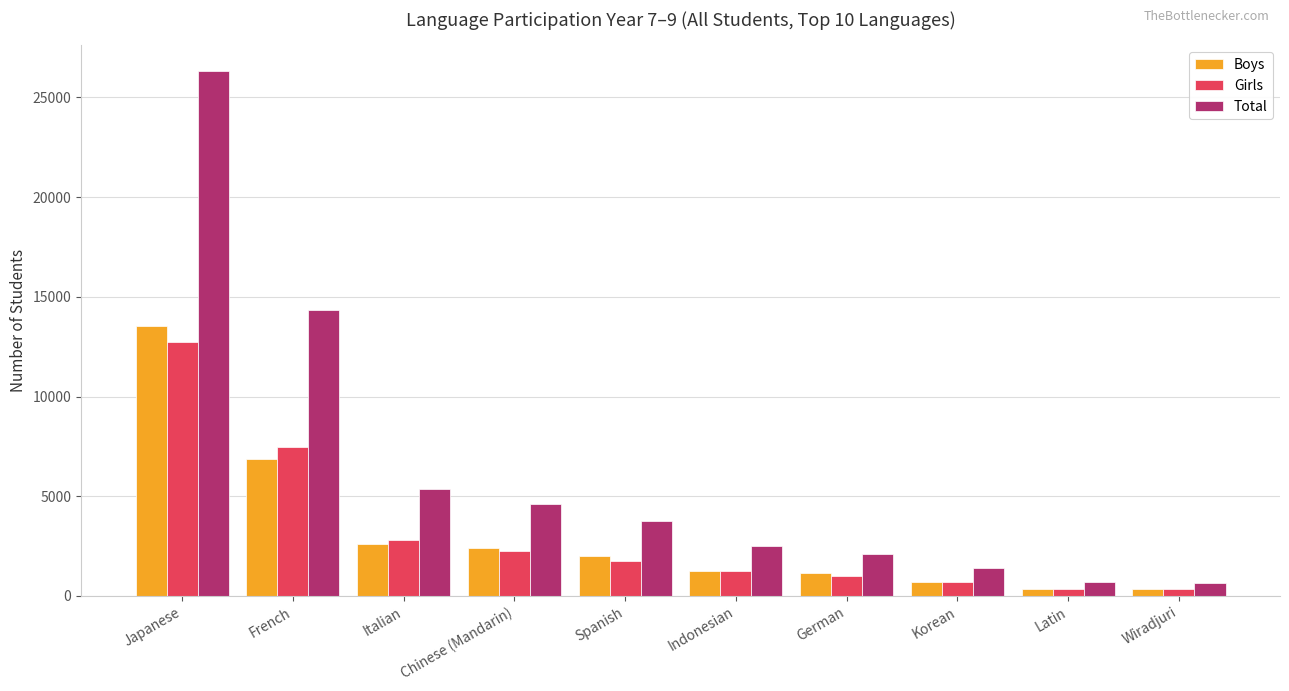

What is the difference between the maximum and second lowest values in the Girls series?

12394